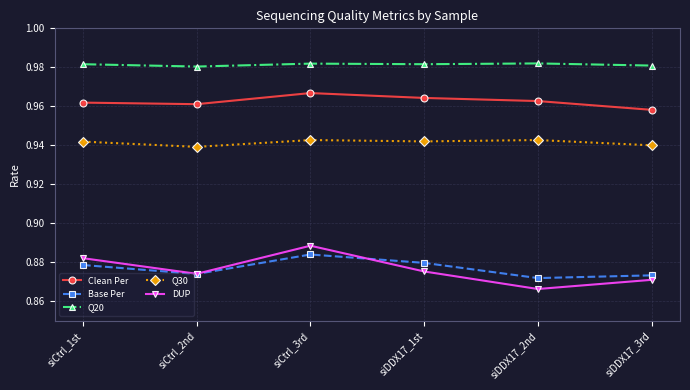

True or false: DUP has more than 0 interior local peaks.

True